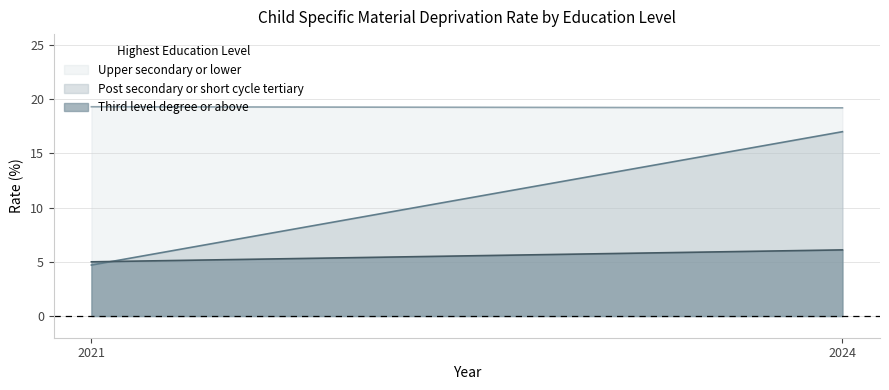

How many lines are shown in the chart?

3